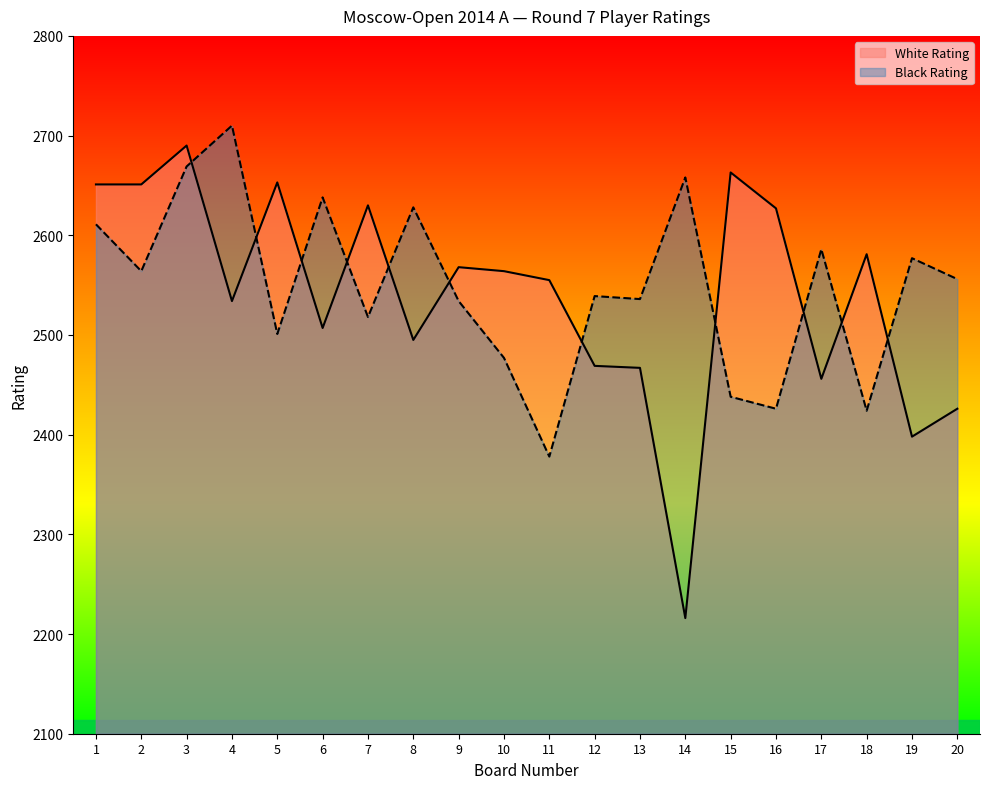

What is the minimum value for Black Rating?

2378